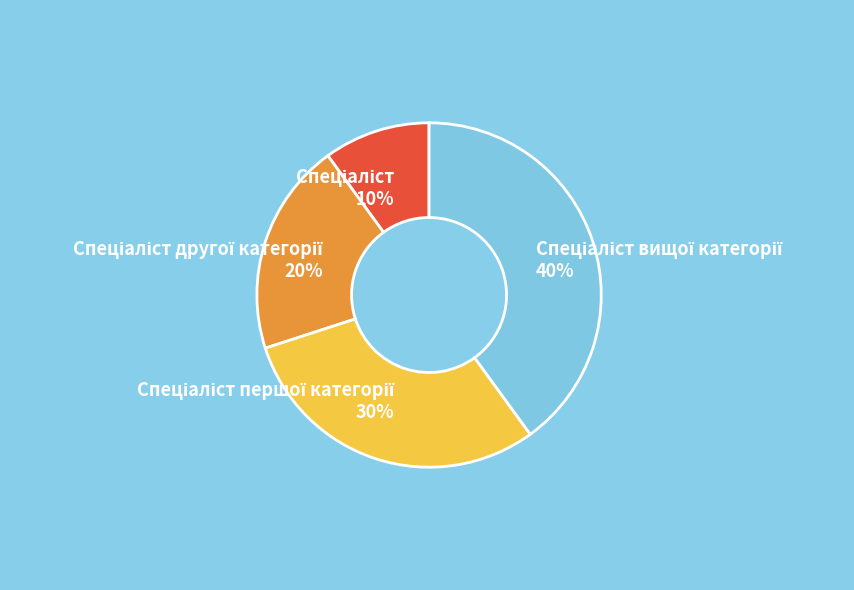

To the nearest percent, what is the difference between the largest and smallest slice percentages?

30%